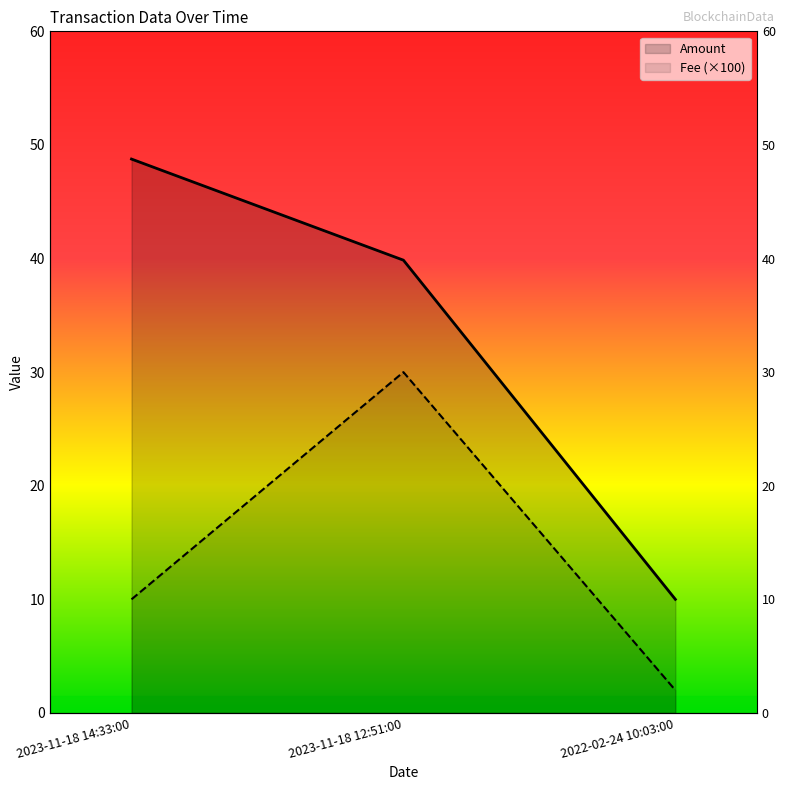

What is the average value of the Fee series?

14.0